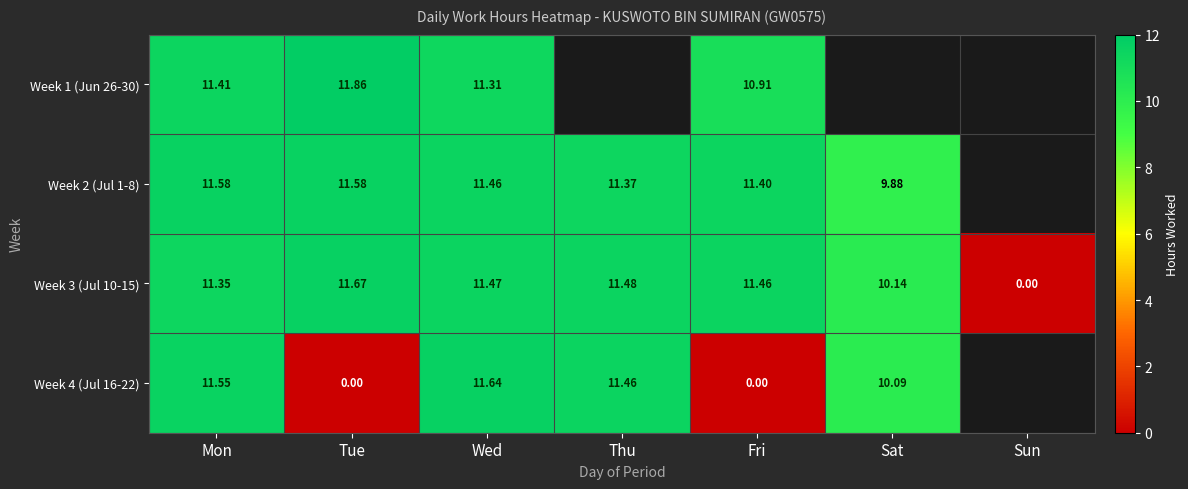

How many values in the Week 3 (Jul 10-15) series exceed 11?

5